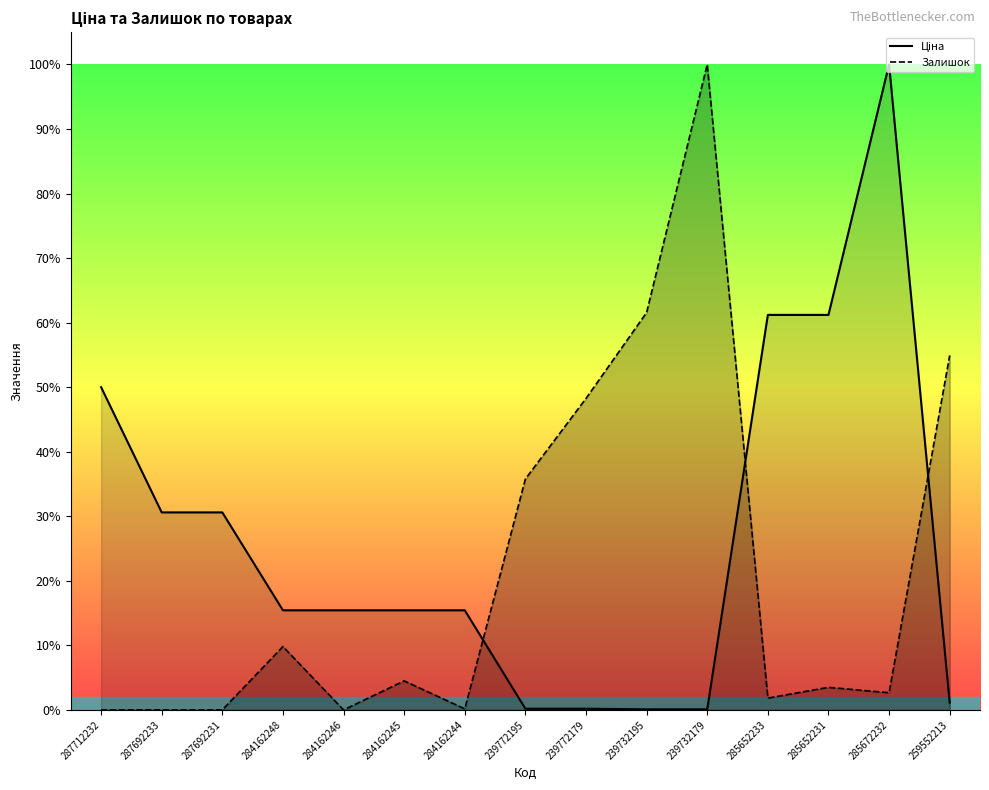

Which category has the lowest value across all series?

287712232